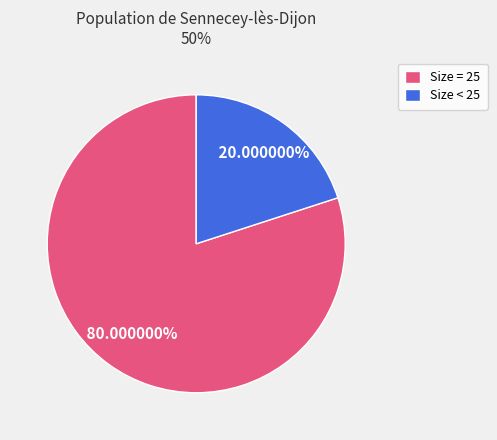

Does any single category account for the majority?

Yes